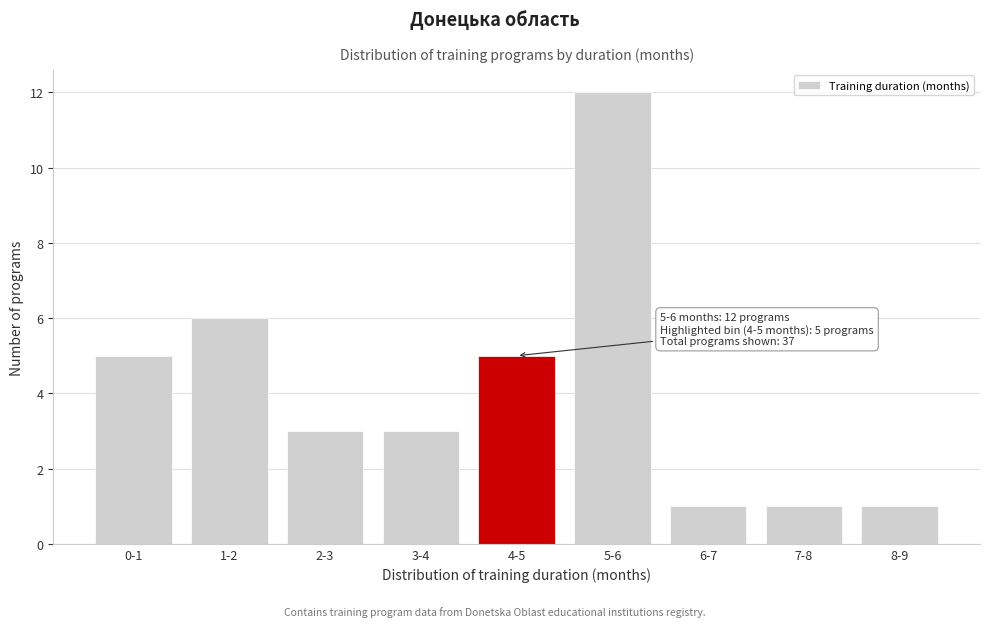

Reading left to right, extract all data points from this chart.

5	6	3	3	5	12	1	1	1